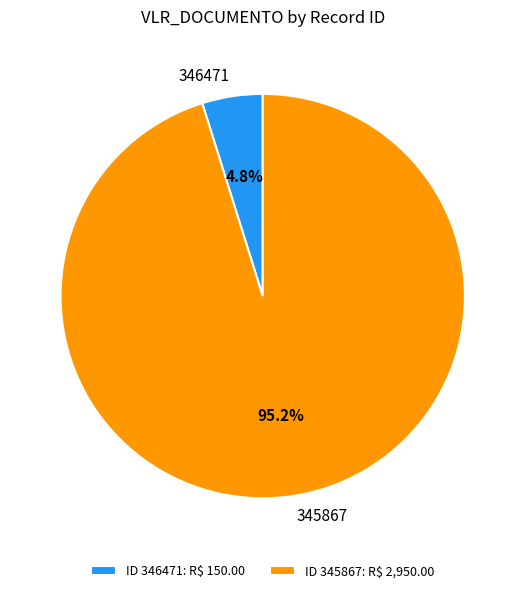

To the nearest percent, what is the difference between the 345867 and 346471 slice percentages?

90%